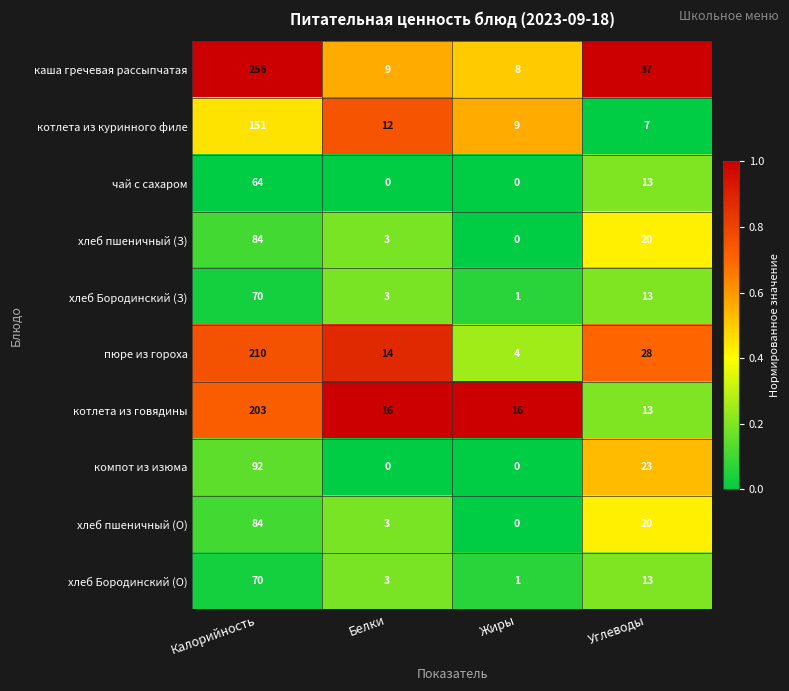

What is the total value across all series at Жиры?

39